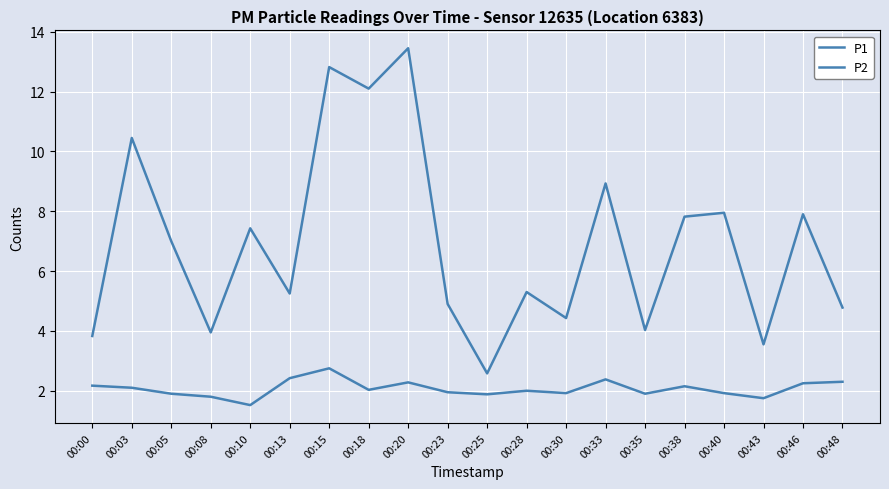

How many lines are shown in the chart?

2